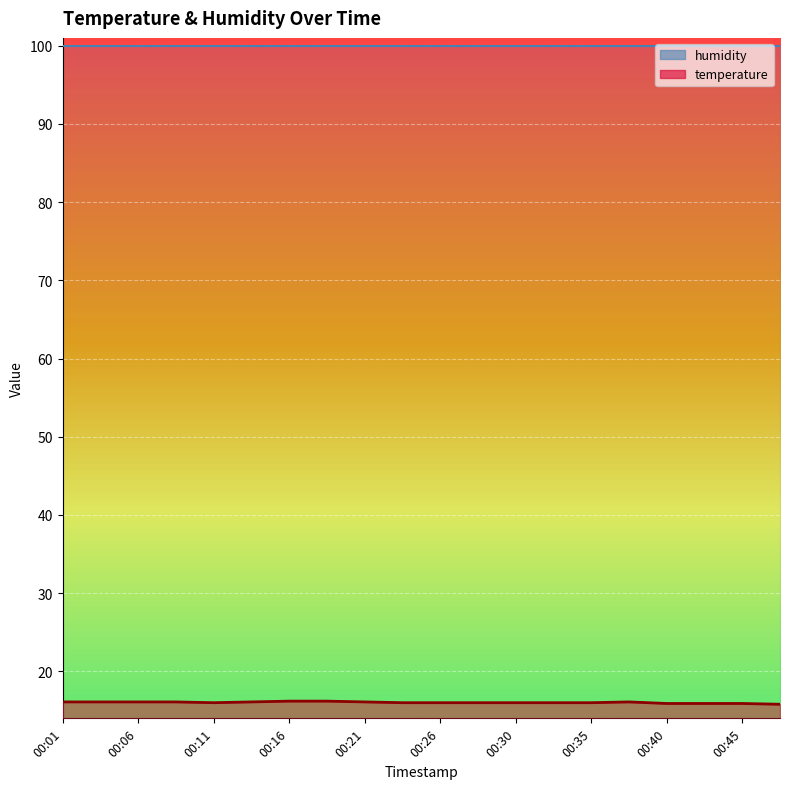

Rank the categories by value from highest to lowest.

00:16, 00:18, 00:01, 00:04, 00:06, 00:08, 00:13, 00:21, 00:38, 00:11, 00:23, 00:26, 00:28, 00:30, 00:33, 00:35, 00:40, 00:43, 00:45, 00:47